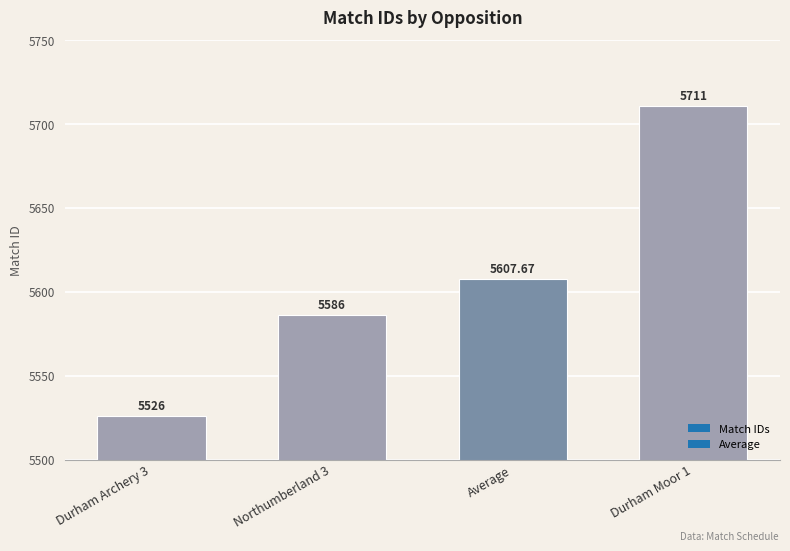

What is the label of the 3rd bar from the left?

Average